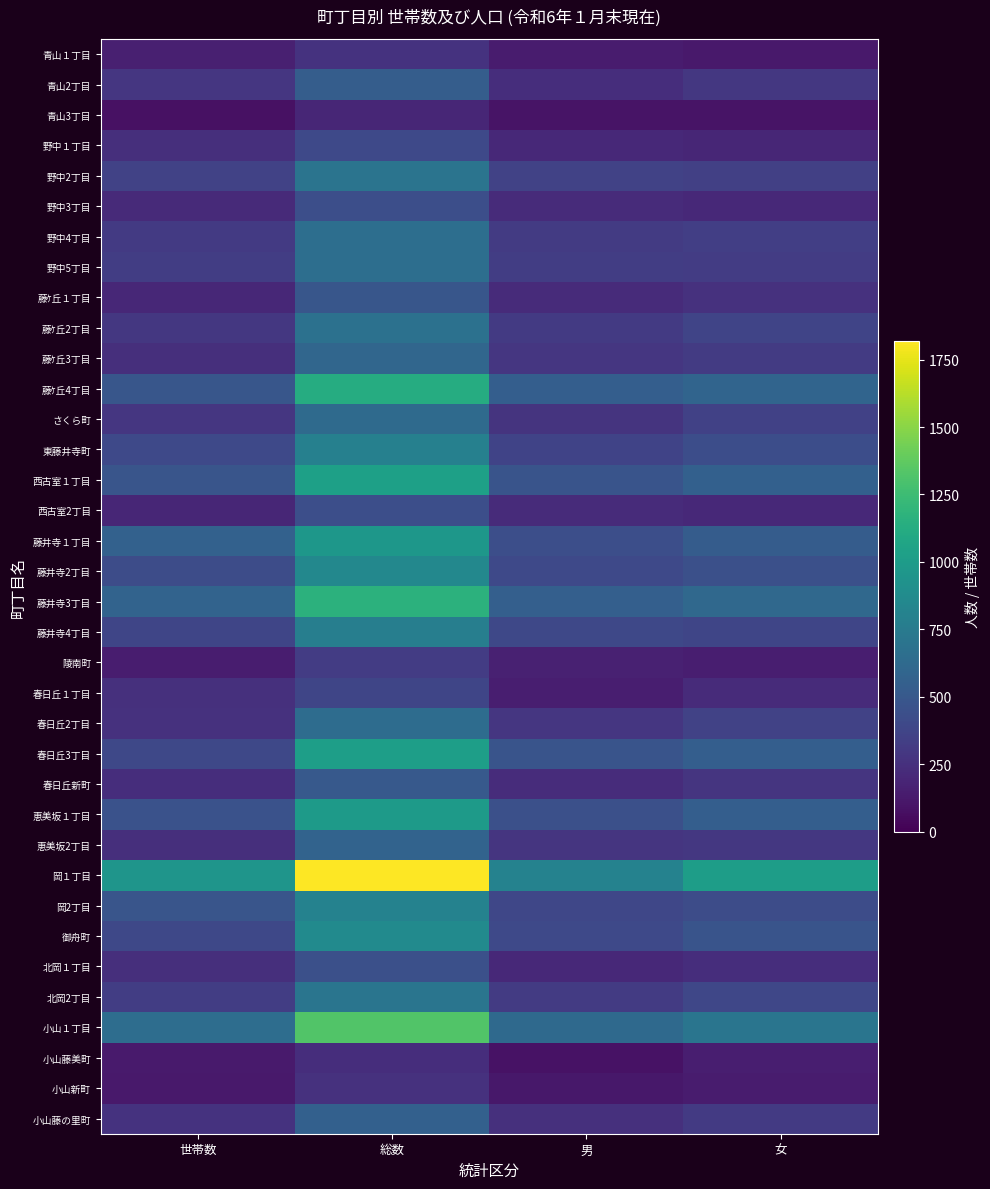

Rank the series by their maximum value, from lowest to highest.

青山3丁目, 小山藤美町, 小山新町, 青山１丁目, 陵南町, 春日丘１丁目, 野中１丁目, 野中3丁目, 西古室2丁目, 北岡１丁目, 藤ｹ丘１丁目, 春日丘新町, 青山2丁目, 小山藤の里町, 恵美坂2丁目, 藤ｹ丘3丁目, さくら町, 春日丘2丁目, 野中5丁目, 野中4丁目, 藤ｹ丘2丁目, 野中2丁目, 北岡2丁目, 藤井寺4丁目, 東藤井寺町, 岡2丁目, 藤井寺2丁目, 御舟町, 藤井寺１丁目, 恵美坂１丁目, 春日丘3丁目, 西古室１丁目, 藤ｹ丘4丁目, 藤井寺3丁目, 小山１丁目, 岡１丁目